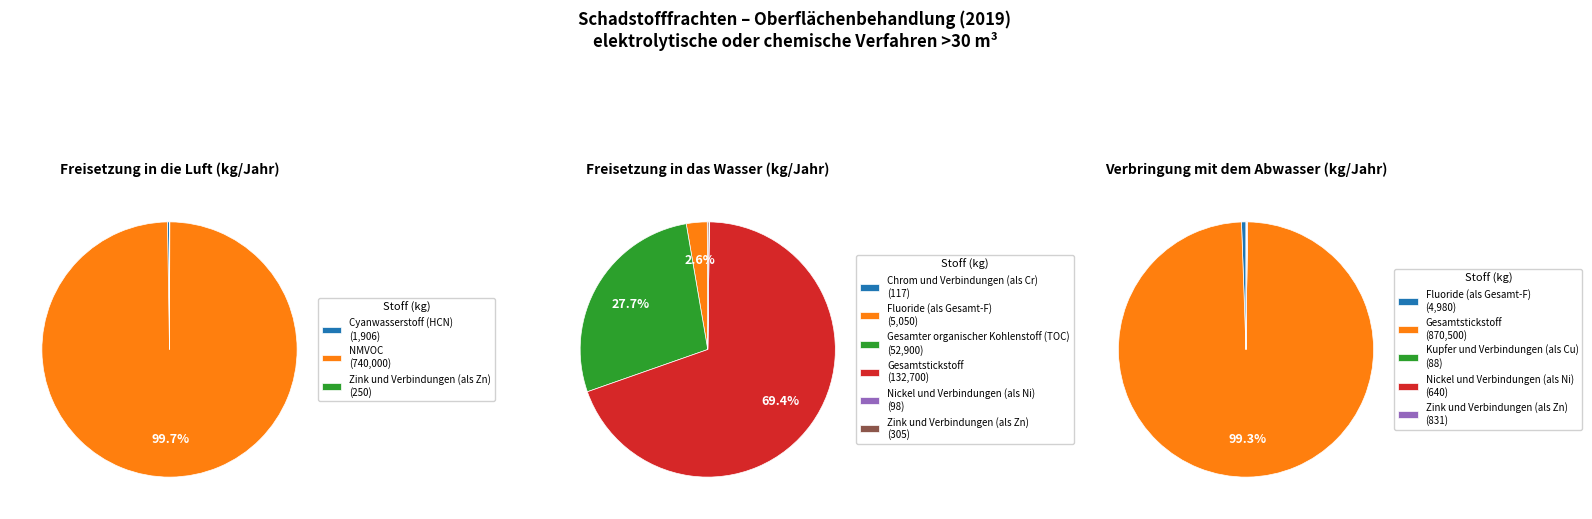

True or false: Zink und Verbindungen (als Zn) accounts for 1% of the total.

False